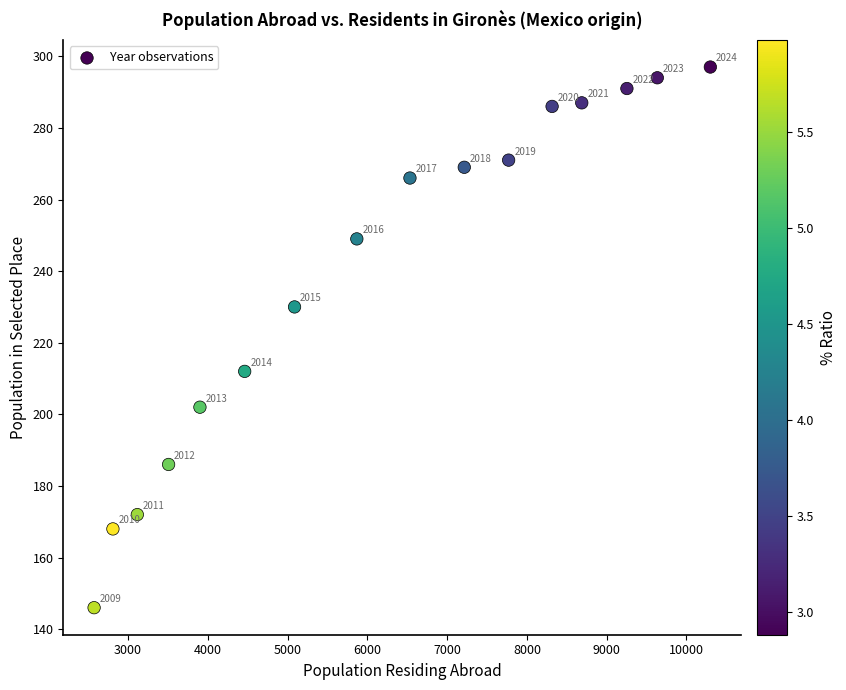

What is the range of X values (max minus min)?

7726